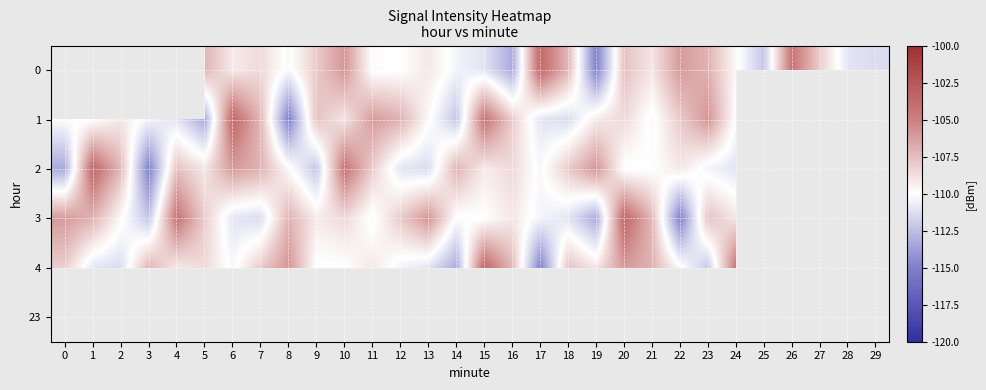

Which category has the lowest value in the 4 series?

17